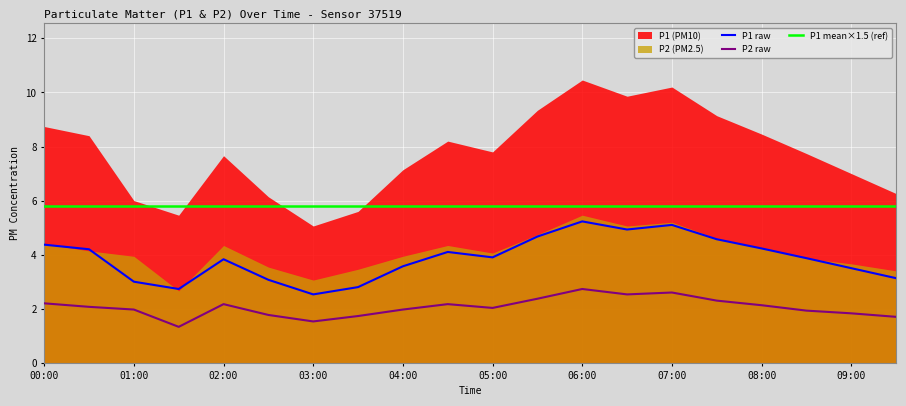

What is the maximum value for P2 raw?

2.7